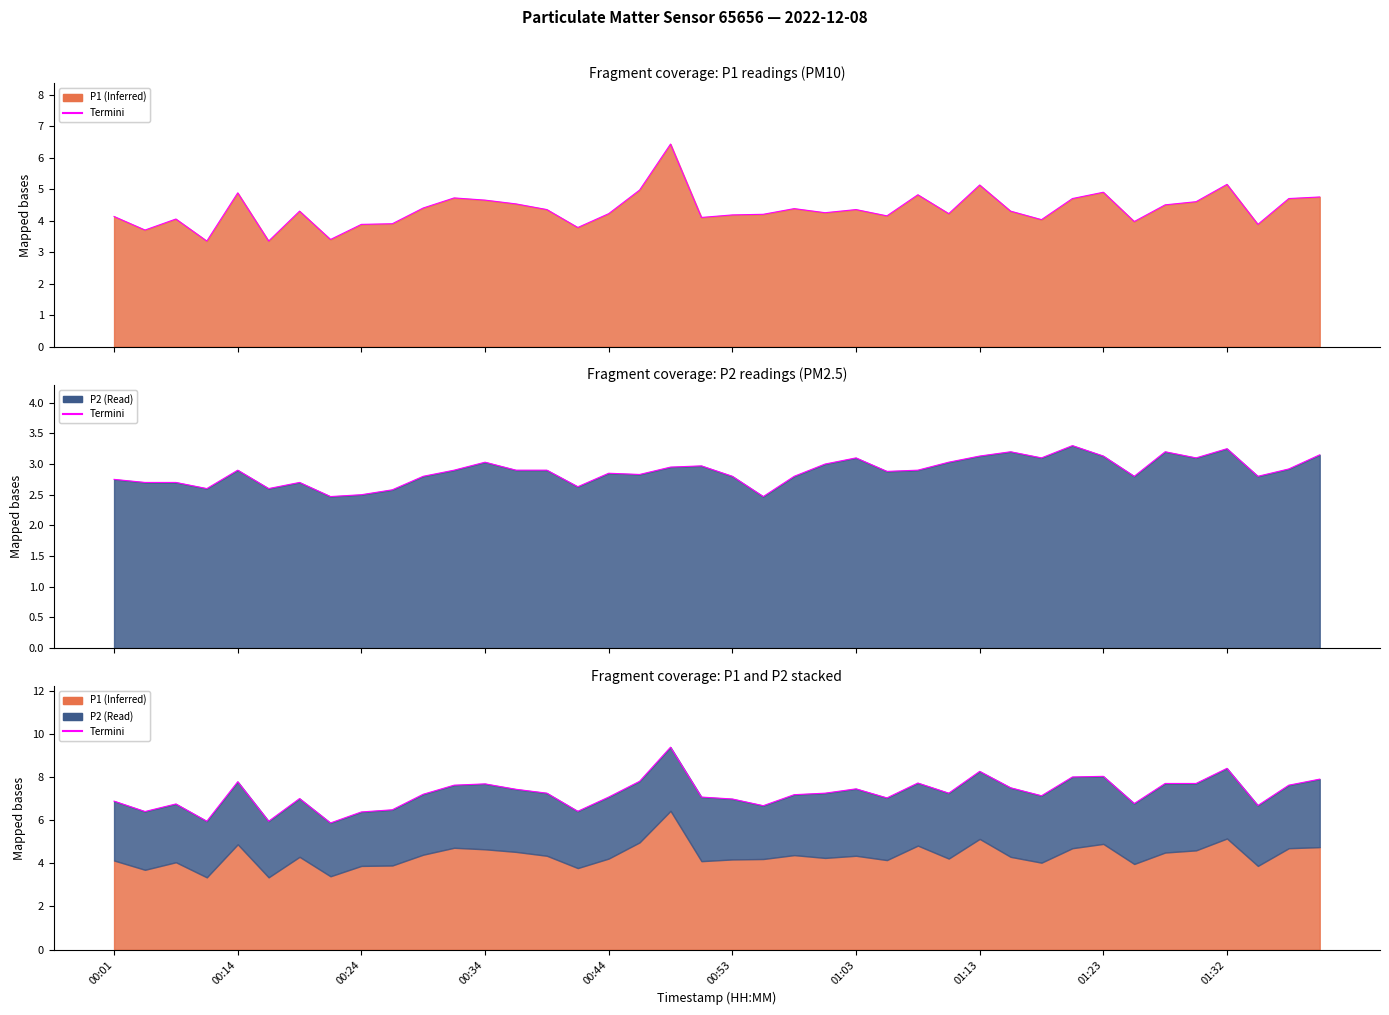

What is the label of the 40th point from the right?

00:01